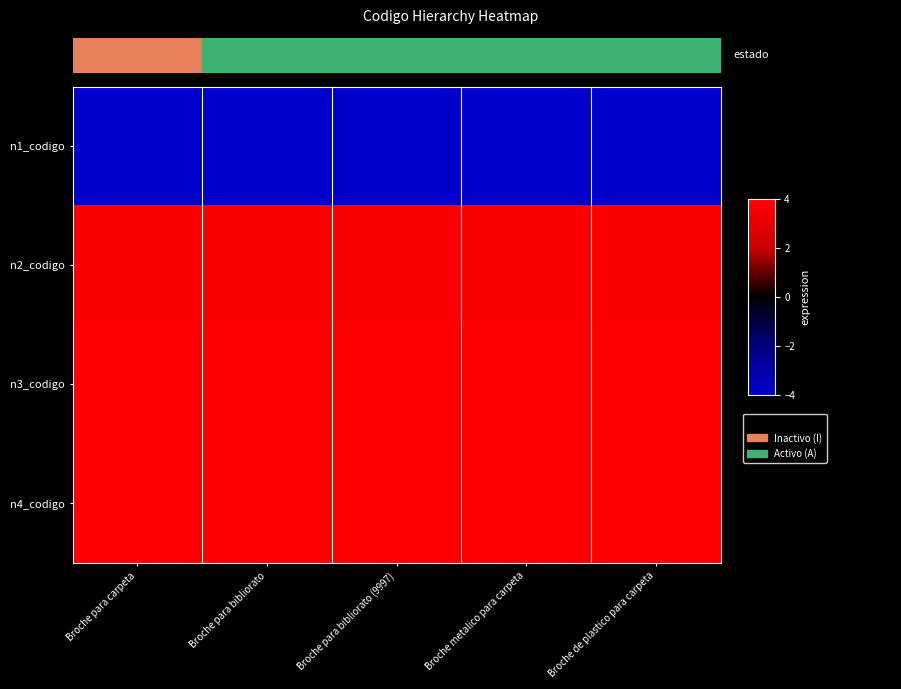

At how many categories does at least one series exceed 0?

5